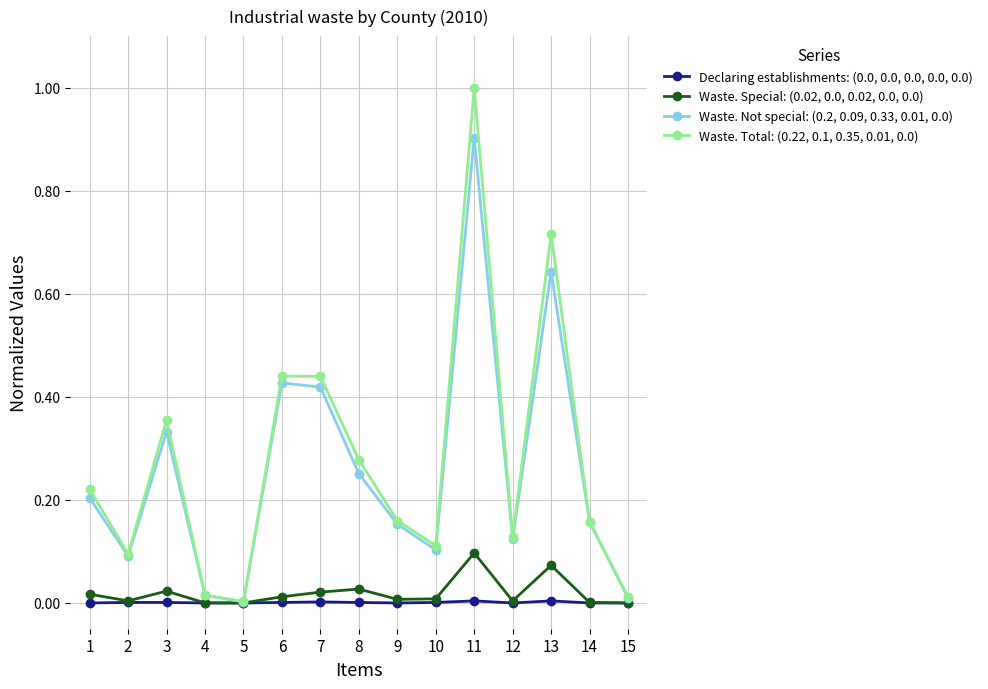

At which category is the sum across all series the highest?

11